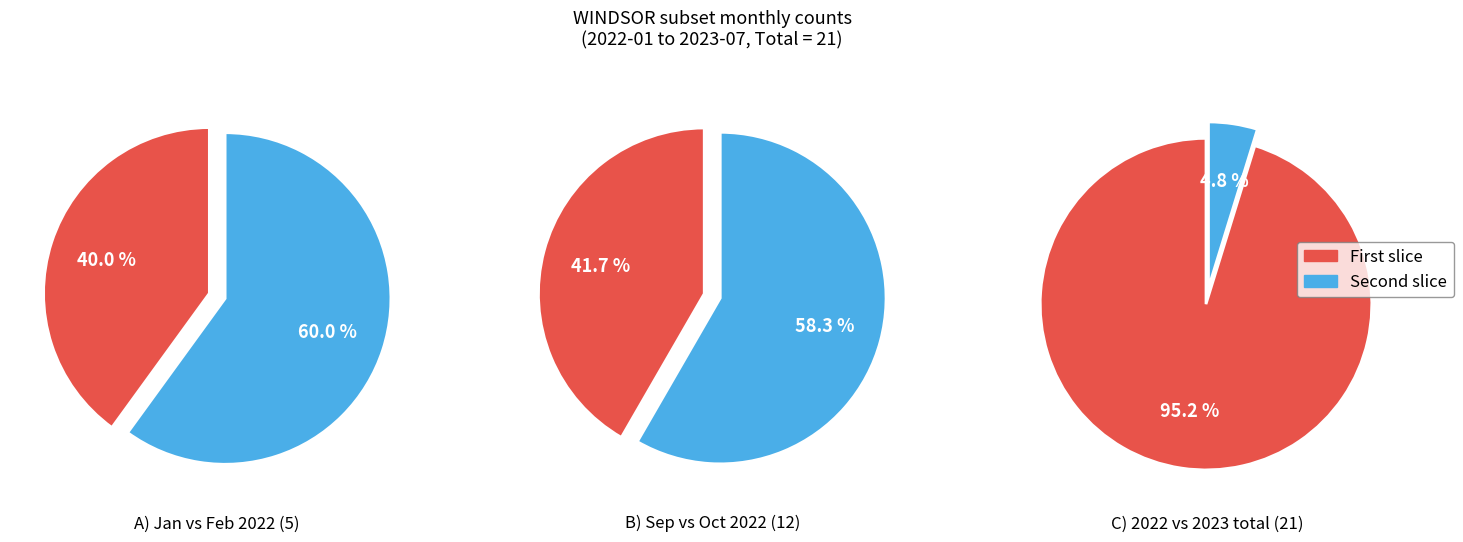

How many slices are in this pie chart?

6